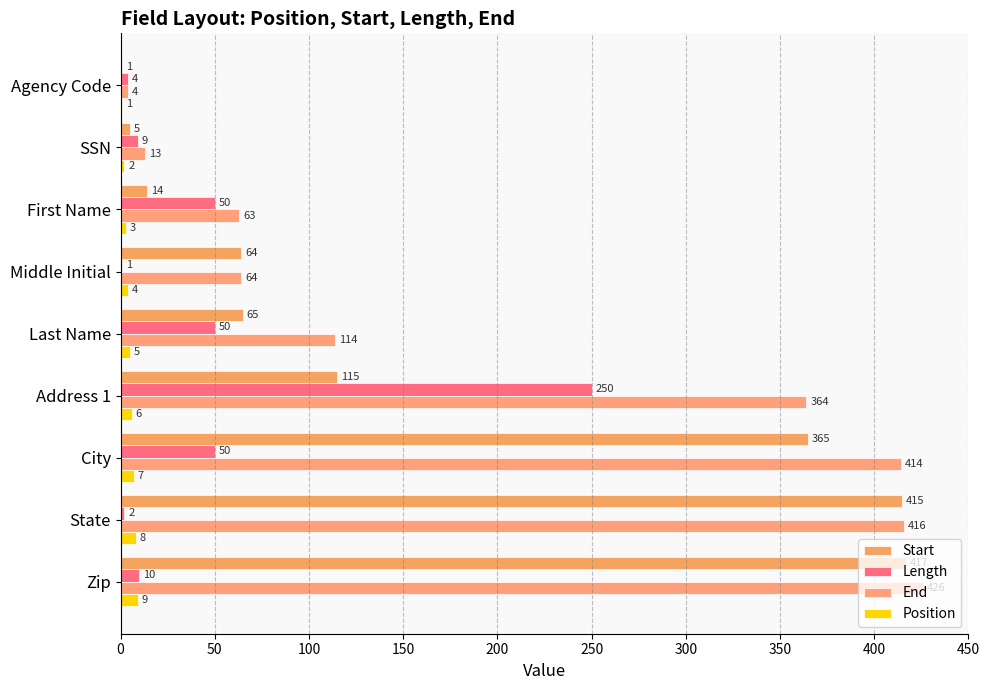

At which label is Start closest to 209?

Address 1